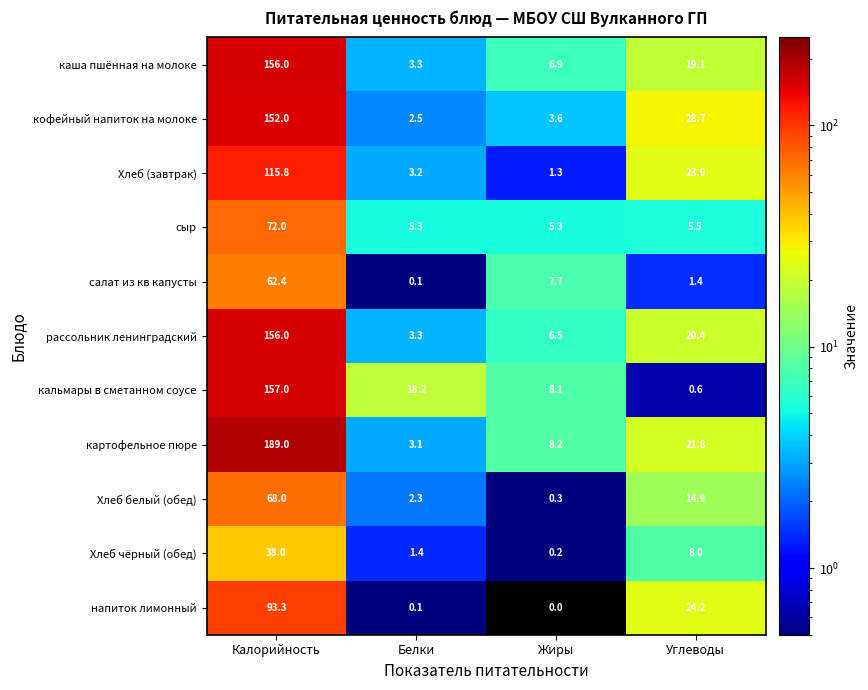

How many categories are shown in the chart?

4